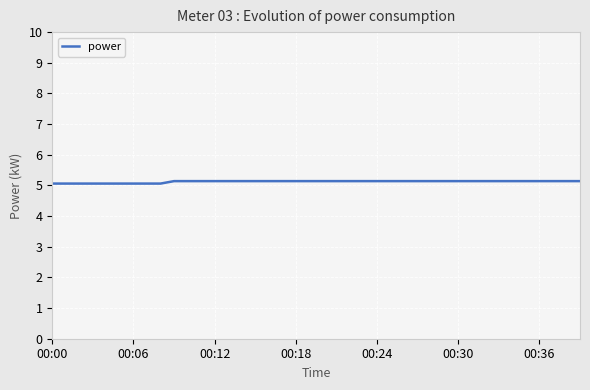

What is the minimum value shown in the chart?

5.1